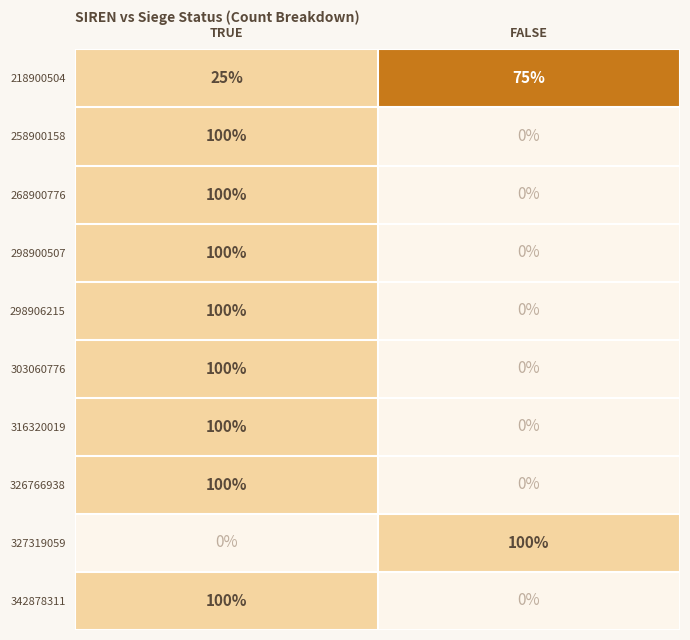

Rank the categories by 298906215 value from lowest to highest.

FALSE, TRUE